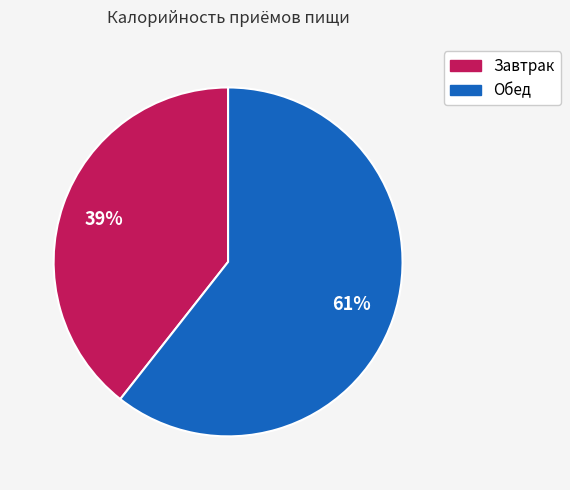

Combined, do Обед and Завтрак account for over 50%?

Yes